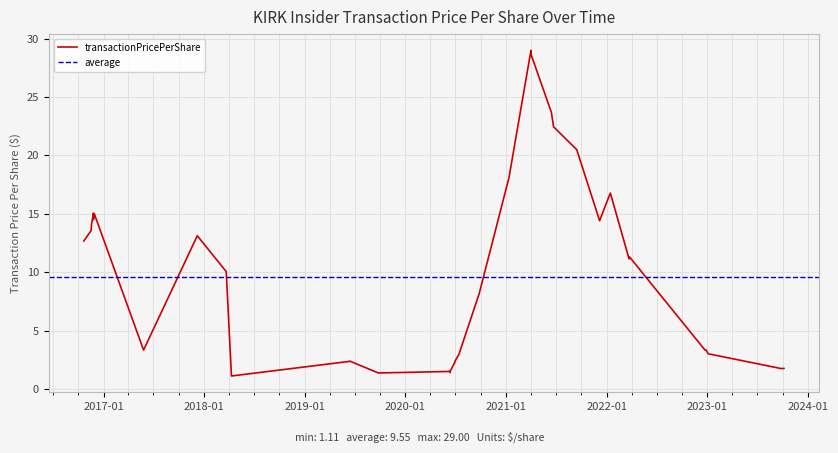

What is the sum of the values at 2023-10-05 and 2021-04-02?

30.4